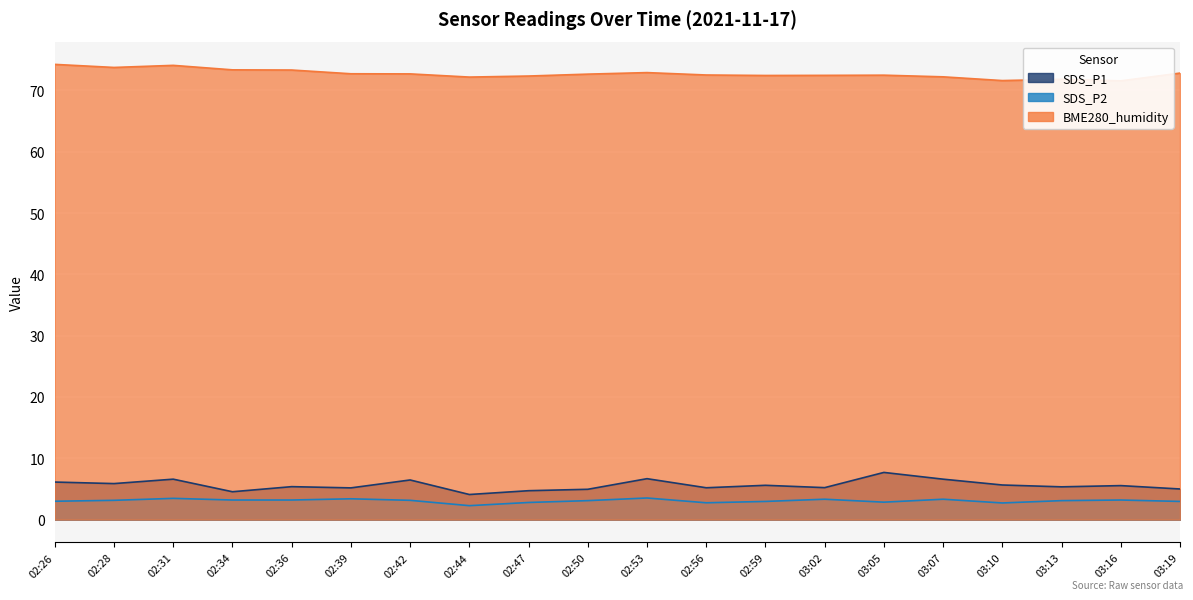

How many data points does each series have?

20